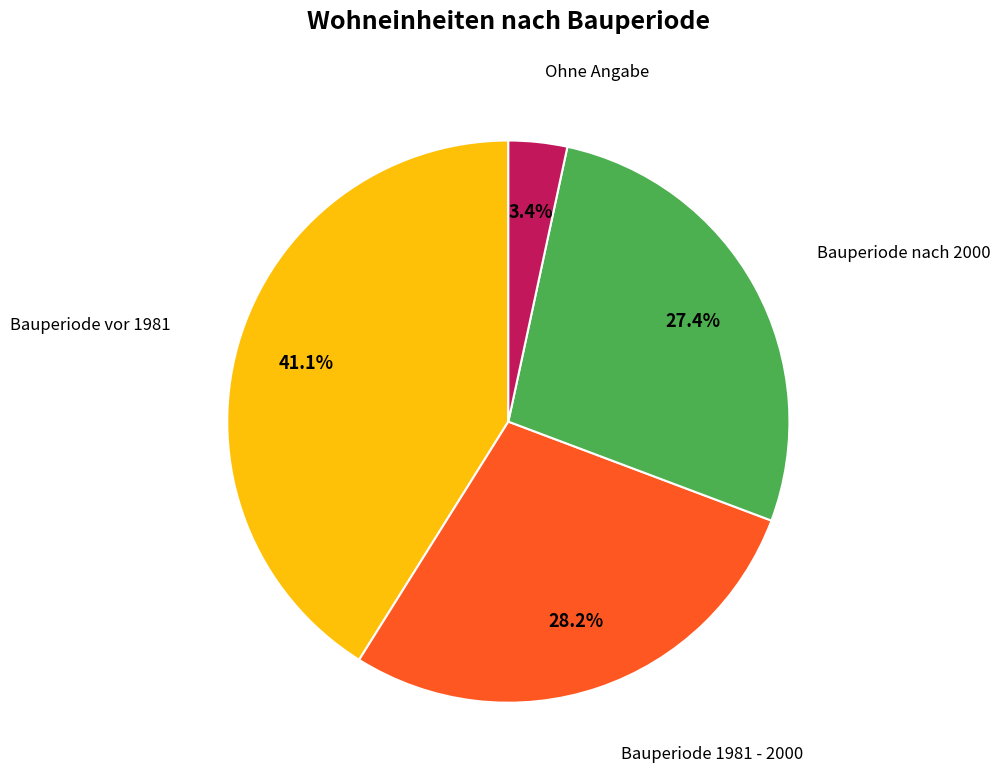

Does any single category account for the majority?

No